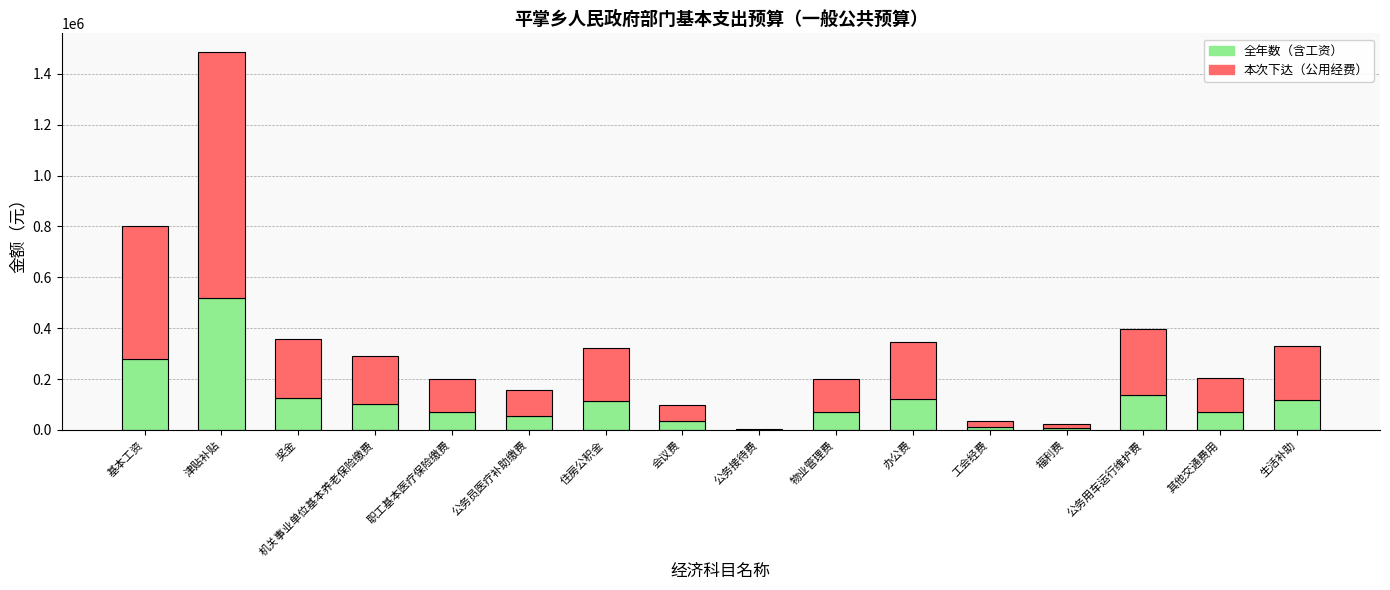

At which category is the sum across all series the highest?

津贴补贴